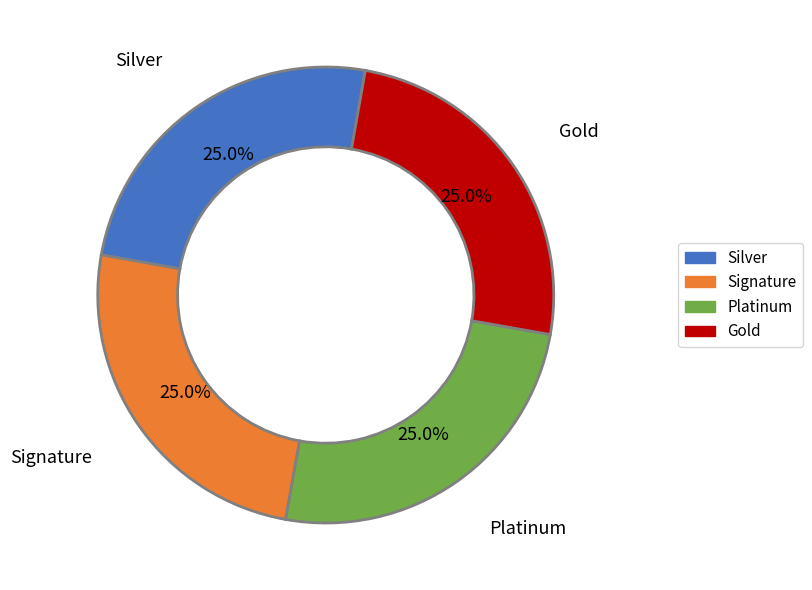

To the nearest percent, what is the average slice percentage?

25%